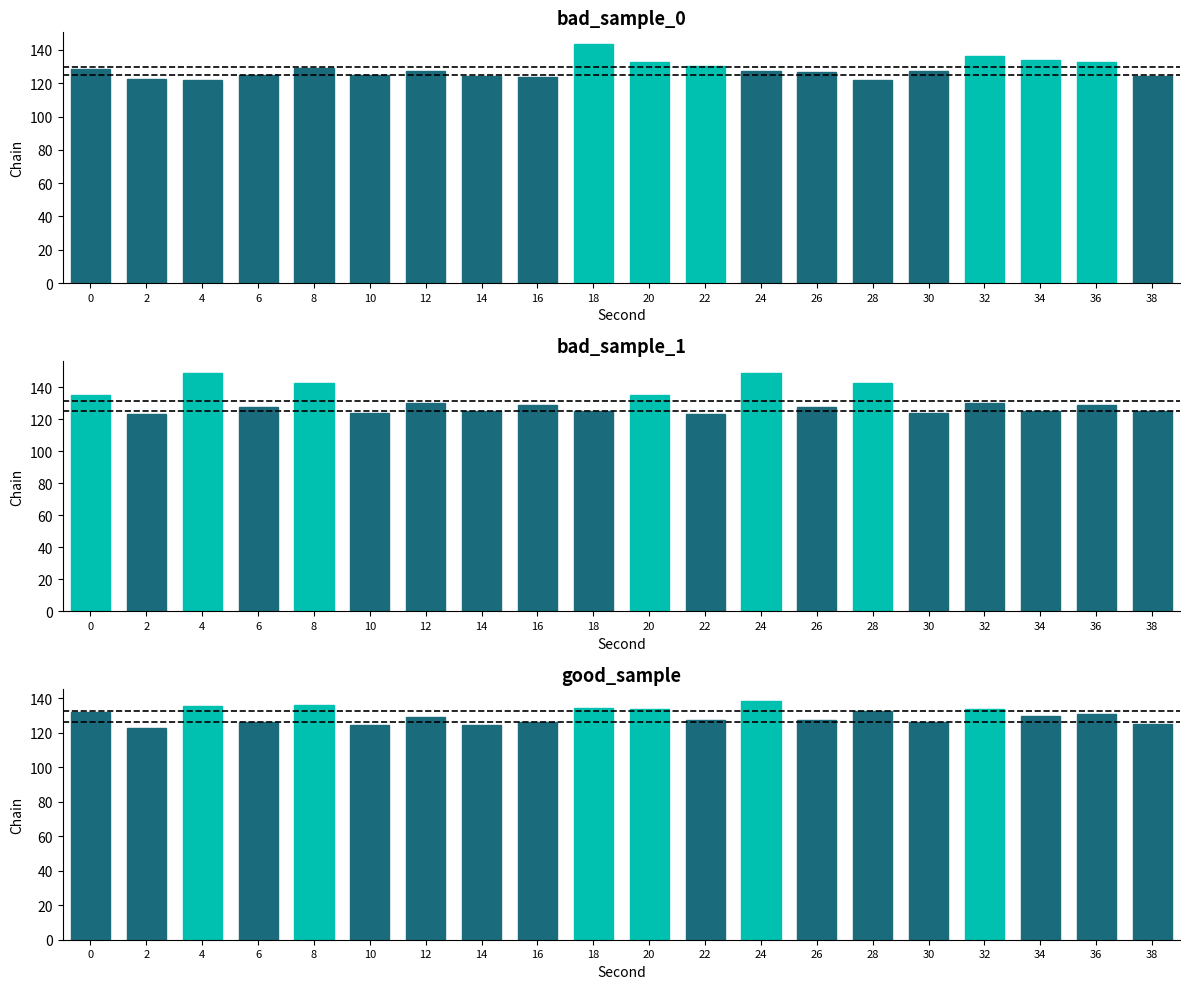

What is the approximate value of good_sample at 24?

138.4